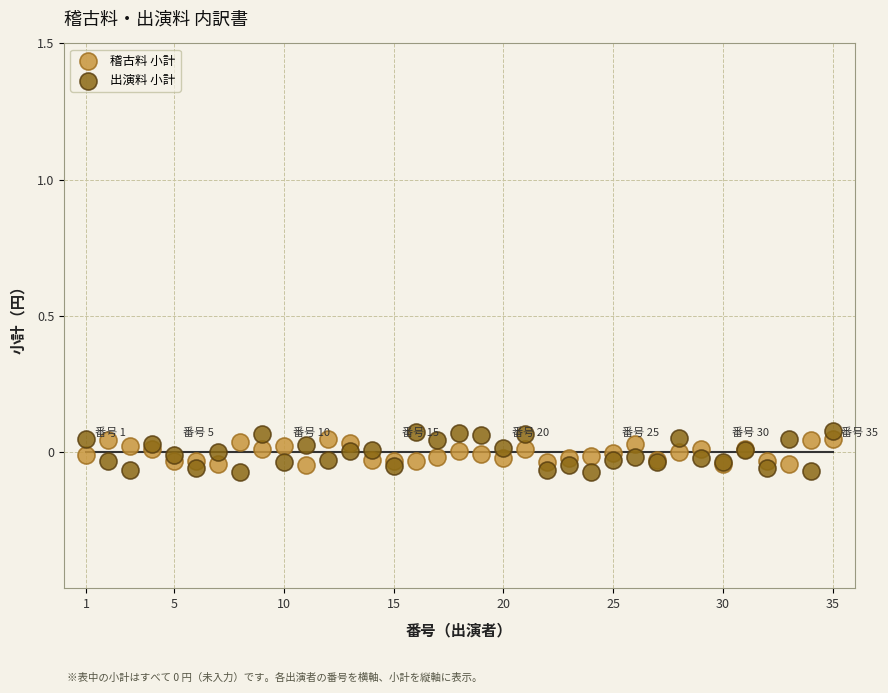

What is the X range (max minus min) for the scatter plot?

34.0